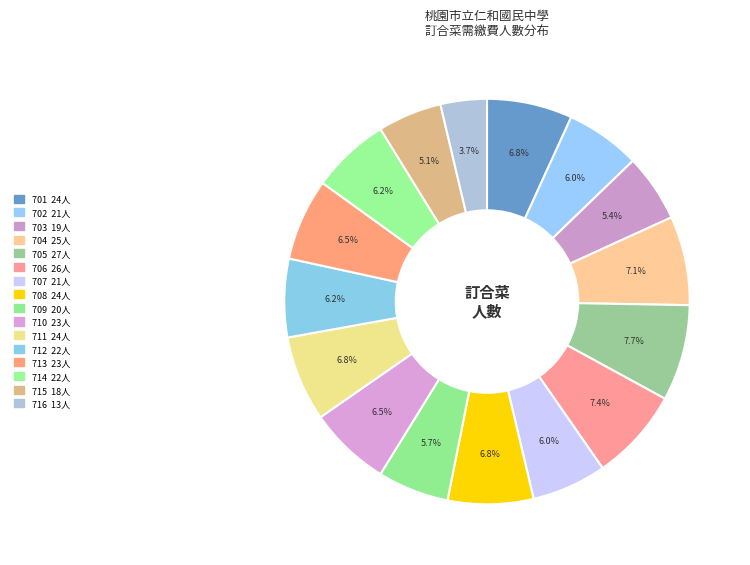

How many slices are in this pie chart?

16